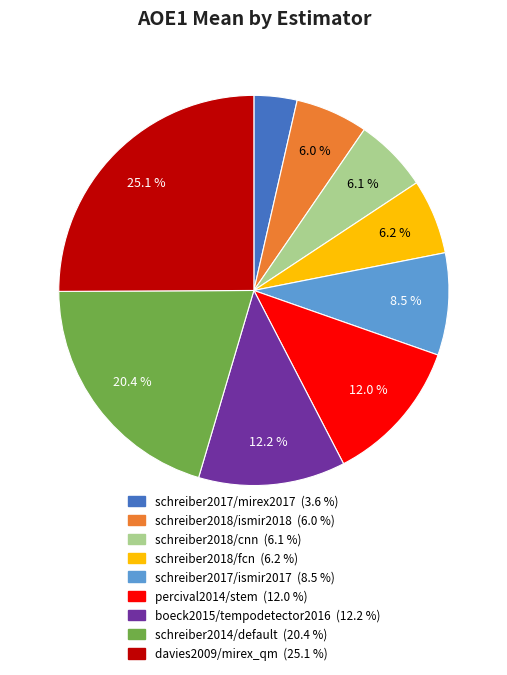

Count the number of slices in the pie.

9